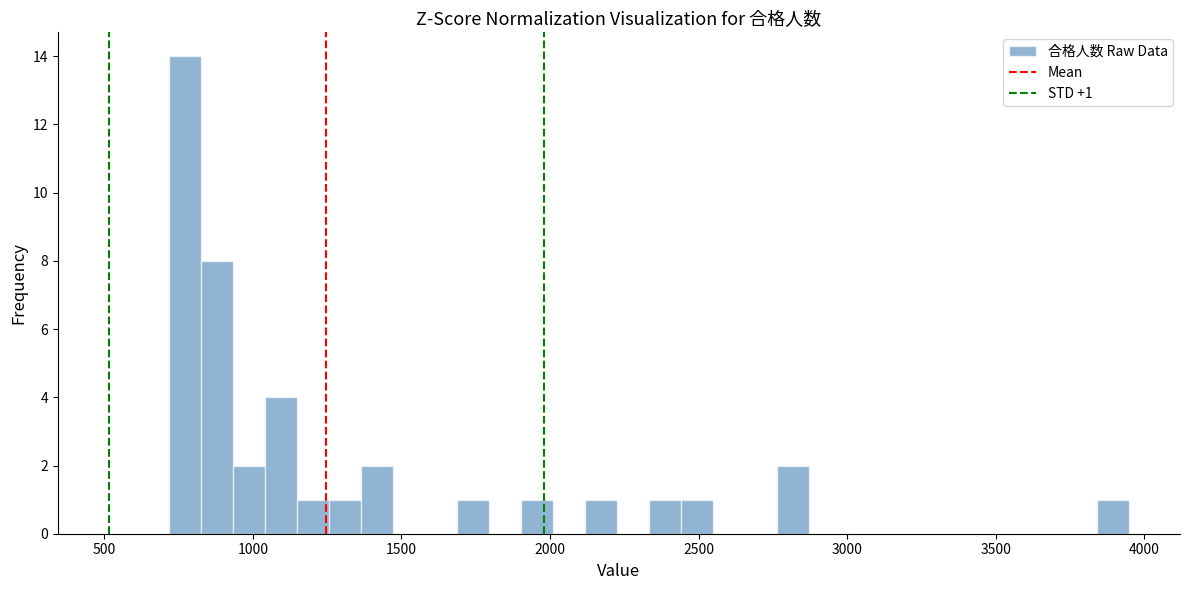

Around what value on the x-axis is the tallest bar? Give the approximate position of its centre, as read against the axis.

750